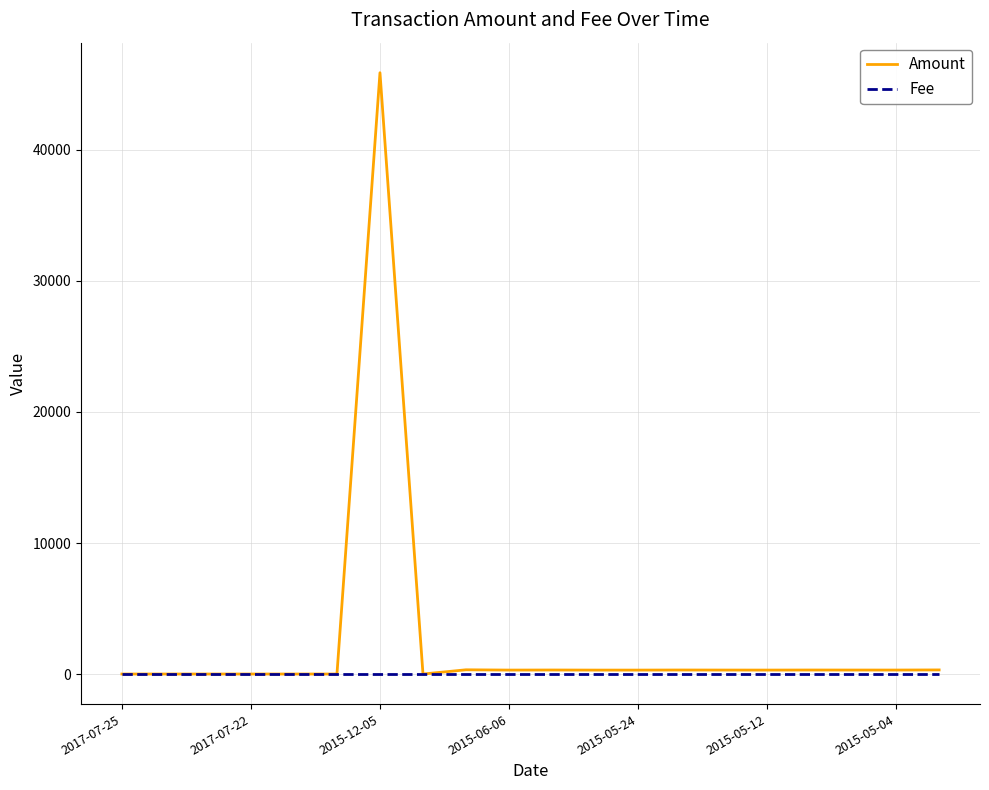

Which series has the widest spread of values?

Amount